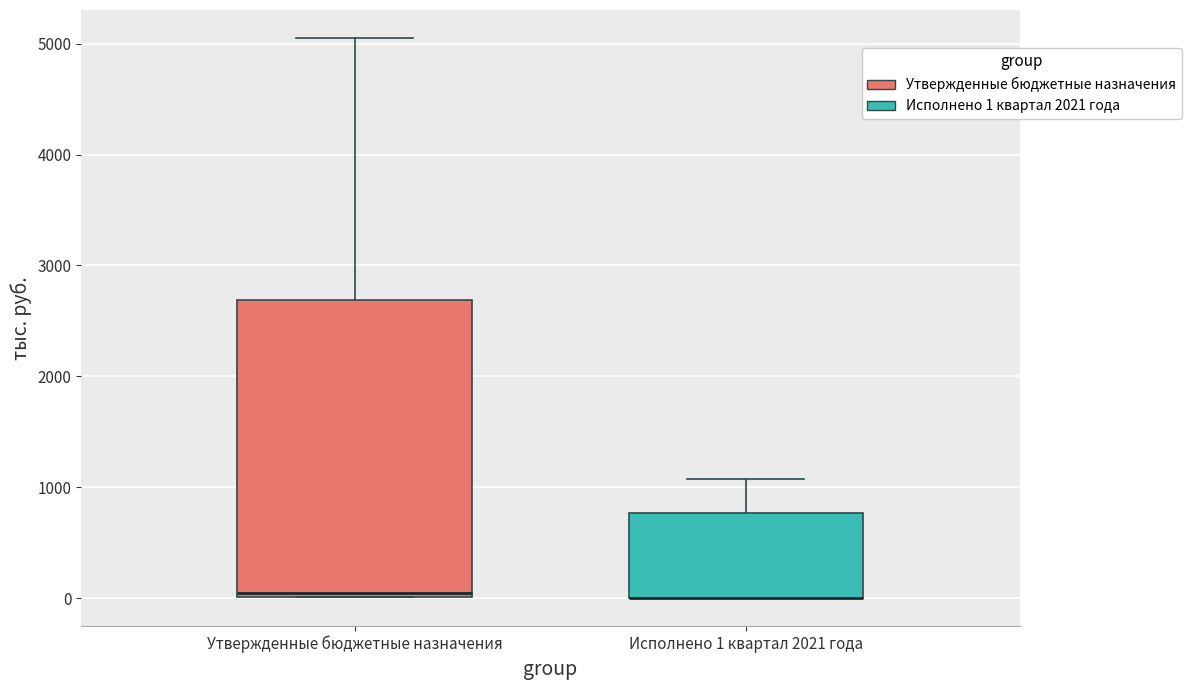

Reading left to right, read every box against the y-axis: the position of its median line, the range the box covers, and the ends of its whiskers. The values are not printed on the chart, so give them approximately, as read against the axis.

Утвержденные бюджетные назначения: median 0 (just above the box's lower edge), box 0 to 2700, whiskers 0 to 5100
Исполнено 1 квартал 2021 года: median 0 (drawn on the box's lower edge), box 0 to 800, whiskers 0 to 1100